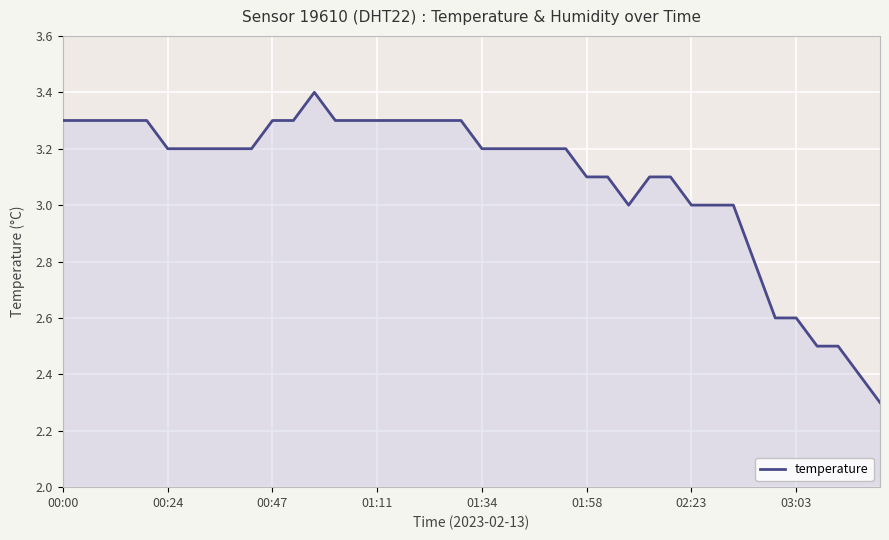

Where is the first local maximum?

12